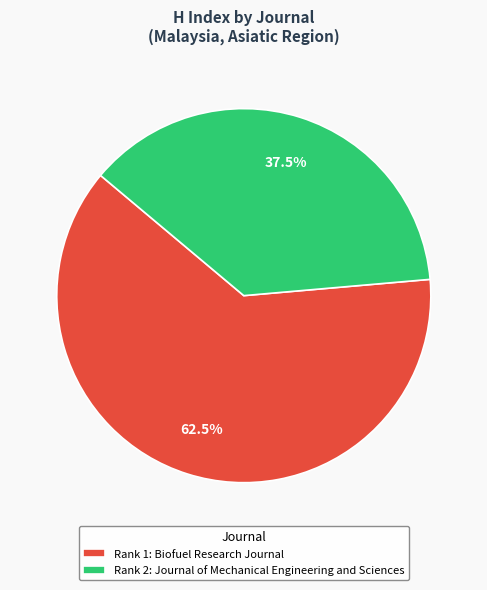

To the nearest percent, what is the average slice percentage?

50%